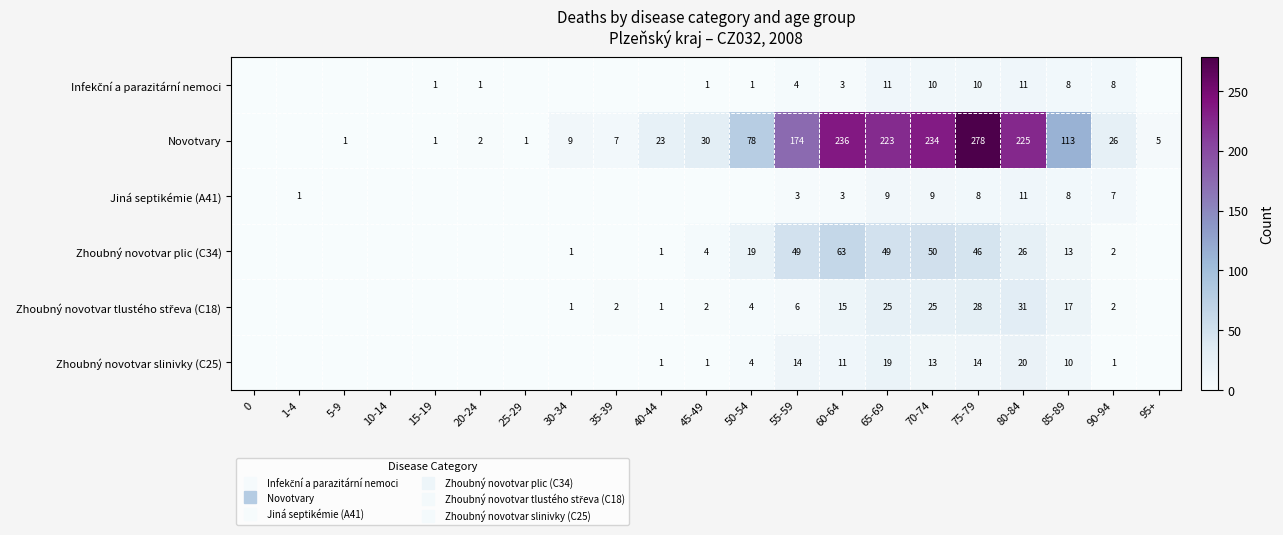

At 5-9, list the series in order from largest to smallest.

Novotvary, Infekční a parazitární nemoci, Jiná septikémie (A41), Zhoubný novotvar plic (C34), Zhoubný novotvar tlustého střeva (C18), Zhoubný novotvar slinivky (C25)